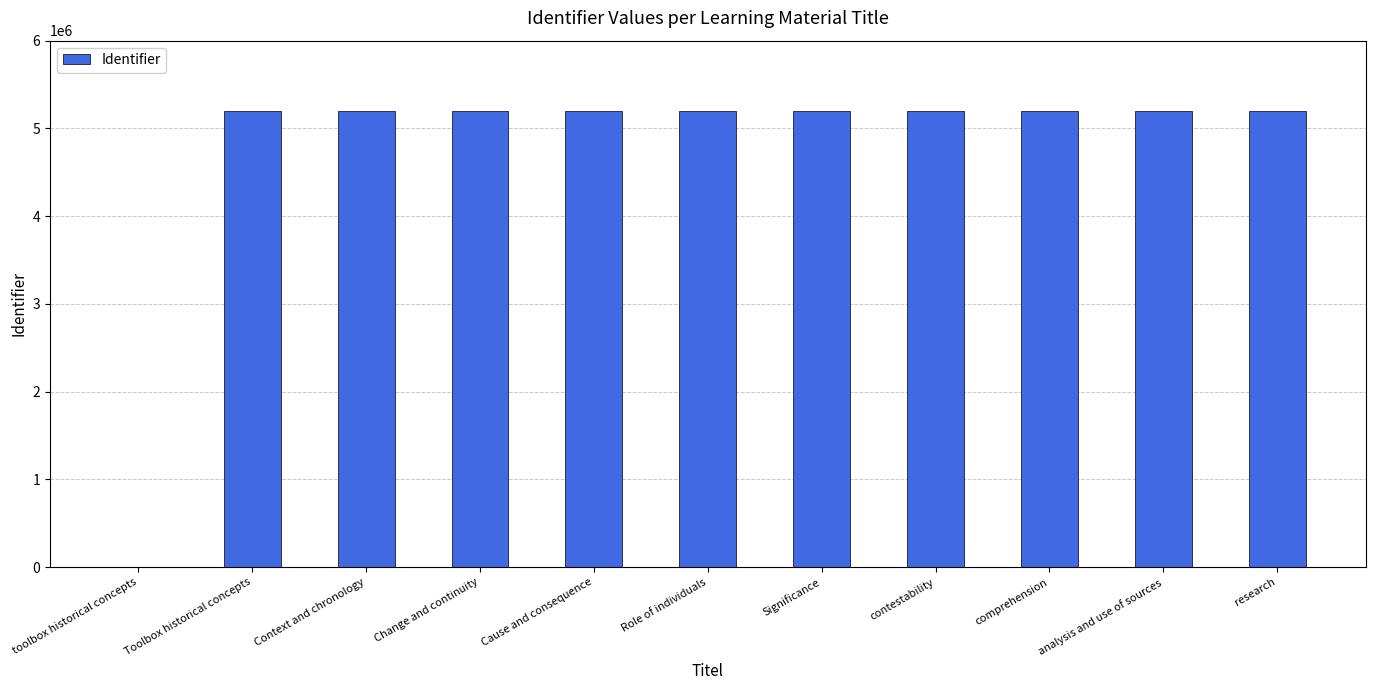

The value at analysis and use of sources is 5197387. True or false?

True